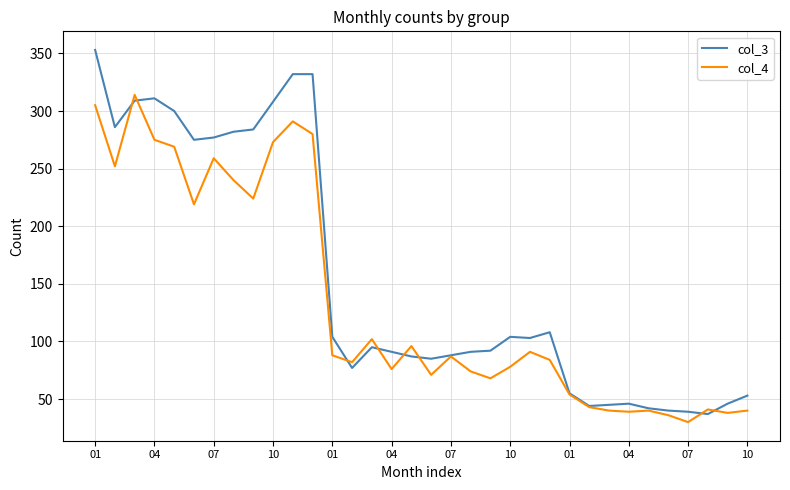

What are all the series names shown in the legend?

col_3, col_4